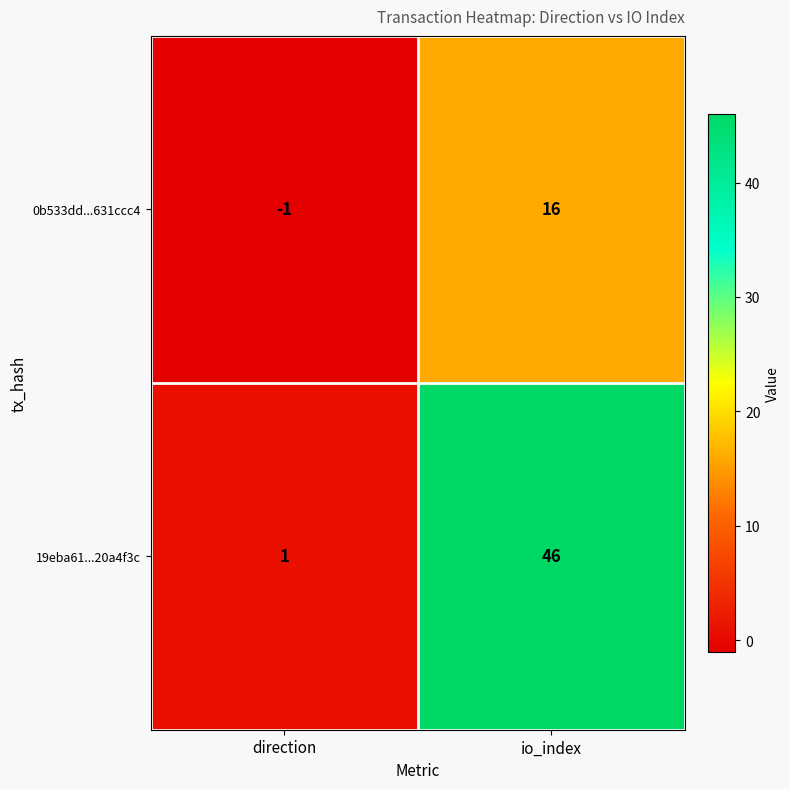

Which series has the widest spread of values?

19eba61...20a4f3c